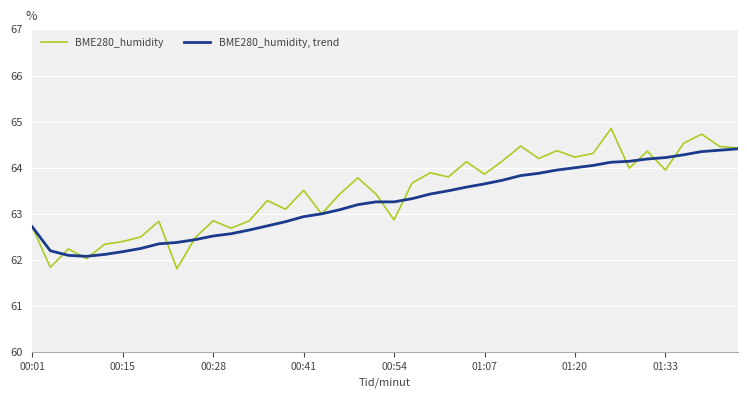

List the series in order of their peak value, highest first.

BME280_humidity, BME280_humidity, trend